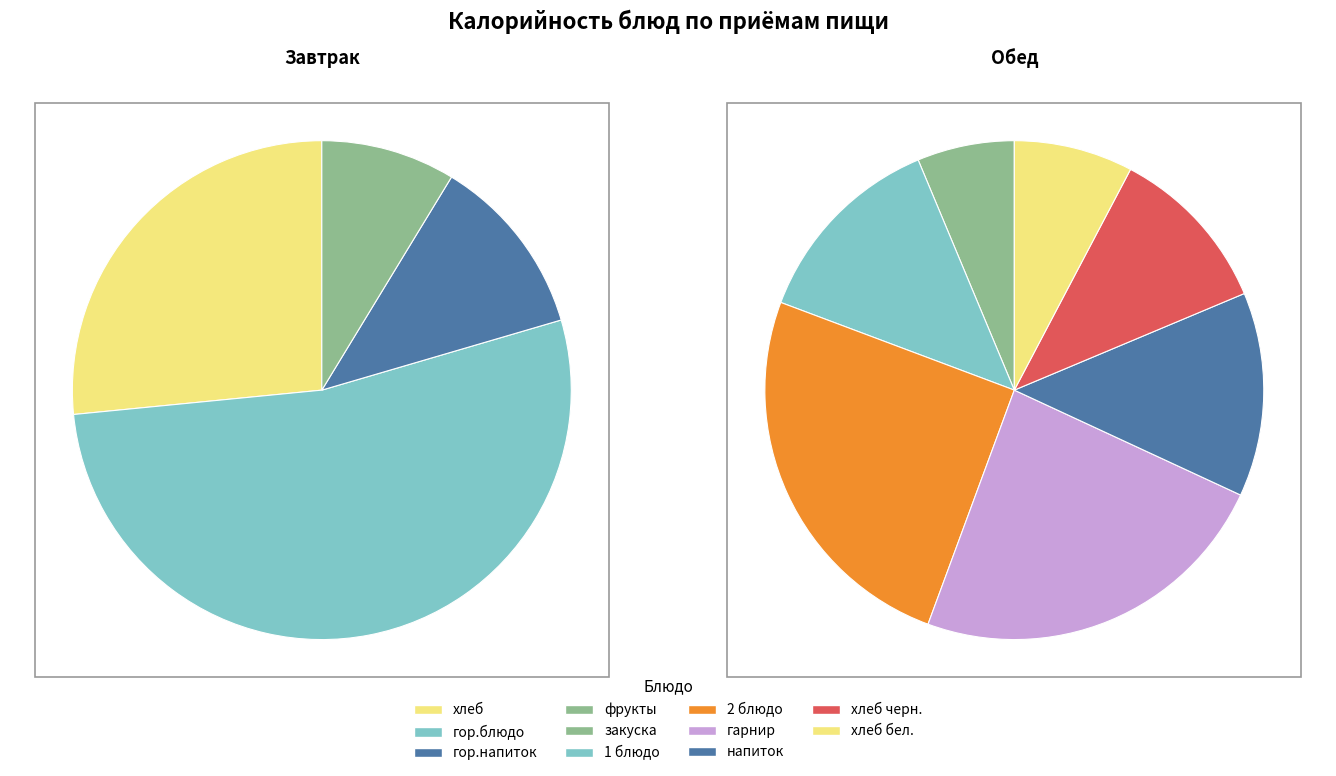

Which slice is the smallest?

фрукты